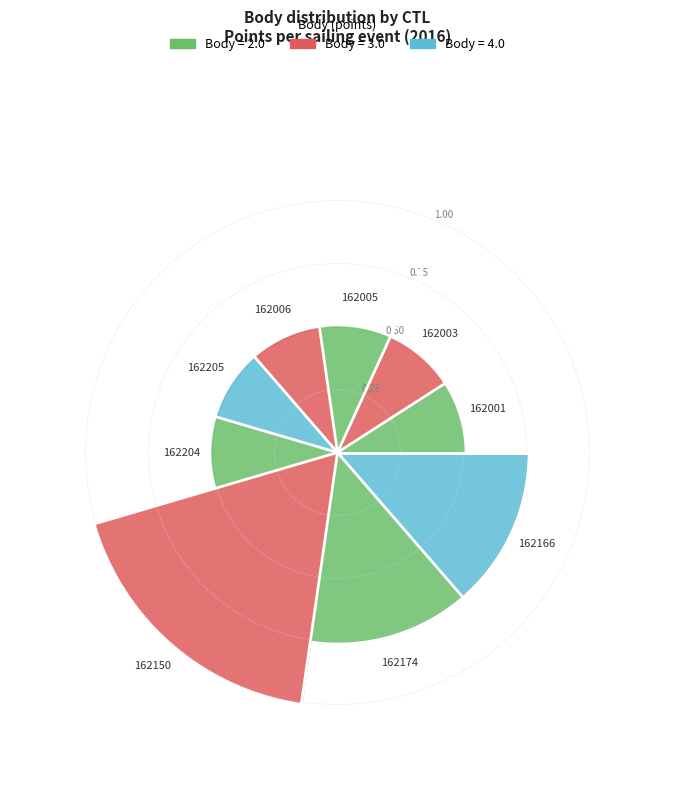

Is there a majority slice in this chart?

No